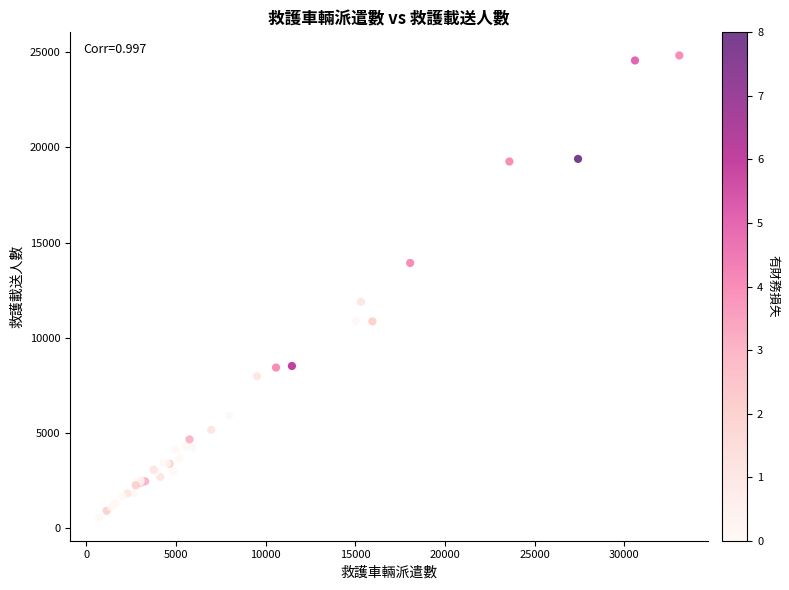

What Y value in the scatter plot is closest to 12693?

11889